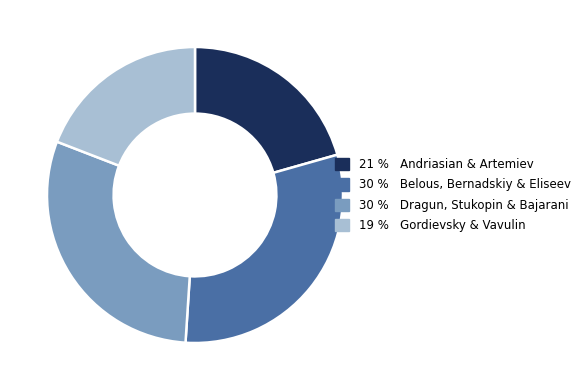

Is there any slice that represents more than half of the pie?

No